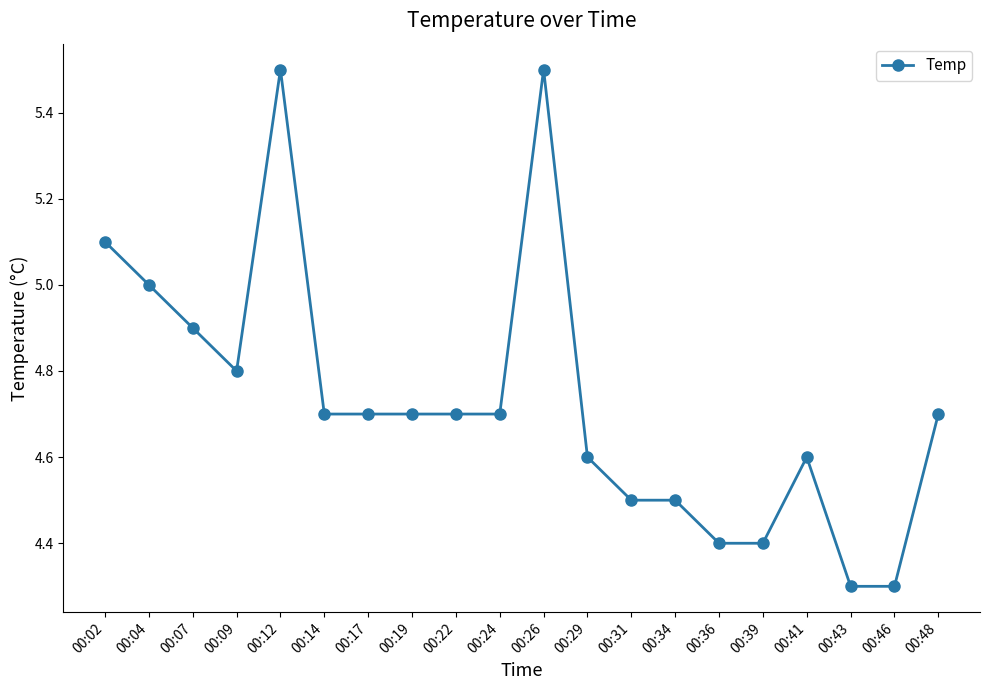

Where is the first local minimum?

00:09